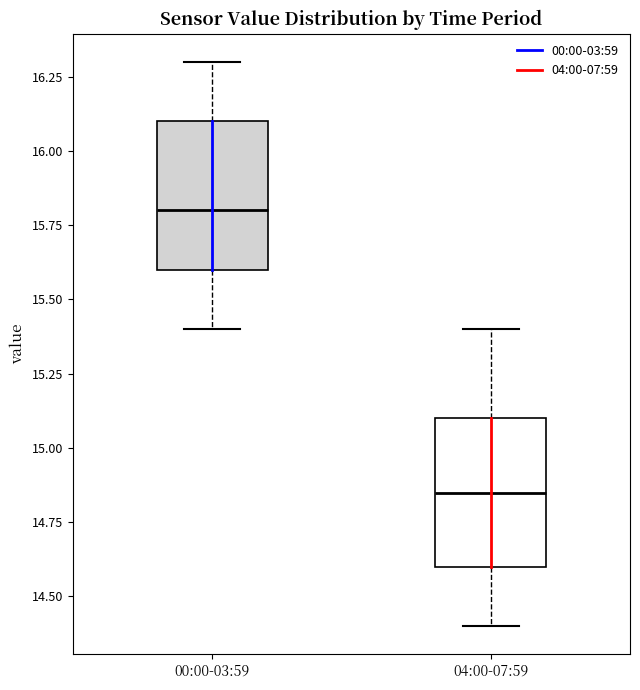

Reading left to right, transcribe this box plot: for each box, give where its median line is, the range the box spans, and where its two whiskers end, as read against the y-axis. The values are not printed on the chart, so give them approximately, as read against the axis.

00:00-03:59: median 15.80, box 15.60 to 16.10, whiskers 15.40 to 16.30
04:00-07:59: median 14.85, box 14.60 to 15.10, whiskers 14.40 to 15.40